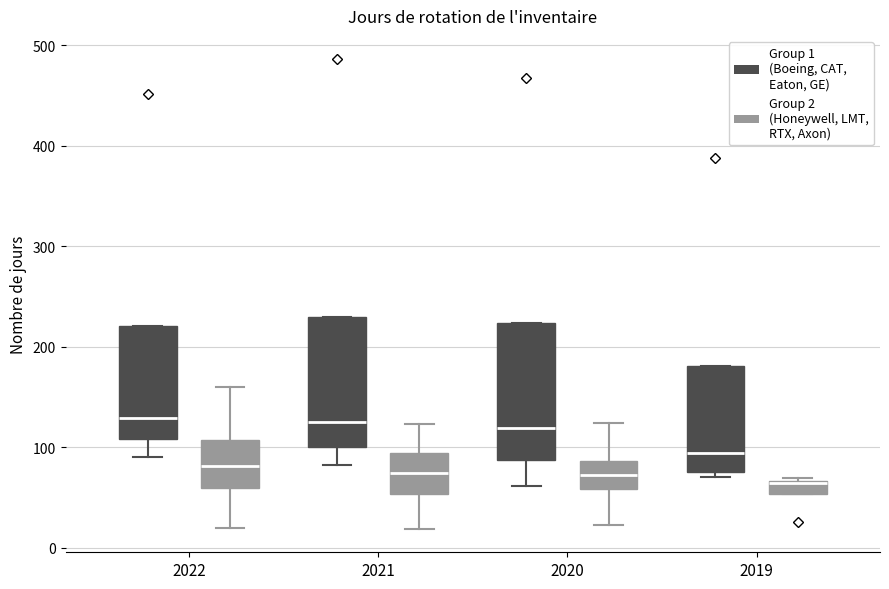

Where is the upper edge of the box for 2019 (Group 1 (Boeing, CAT, Eaton, GE)) on the y-axis? The values are not printed on the chart, so give them approximately, as read against the axis.

180